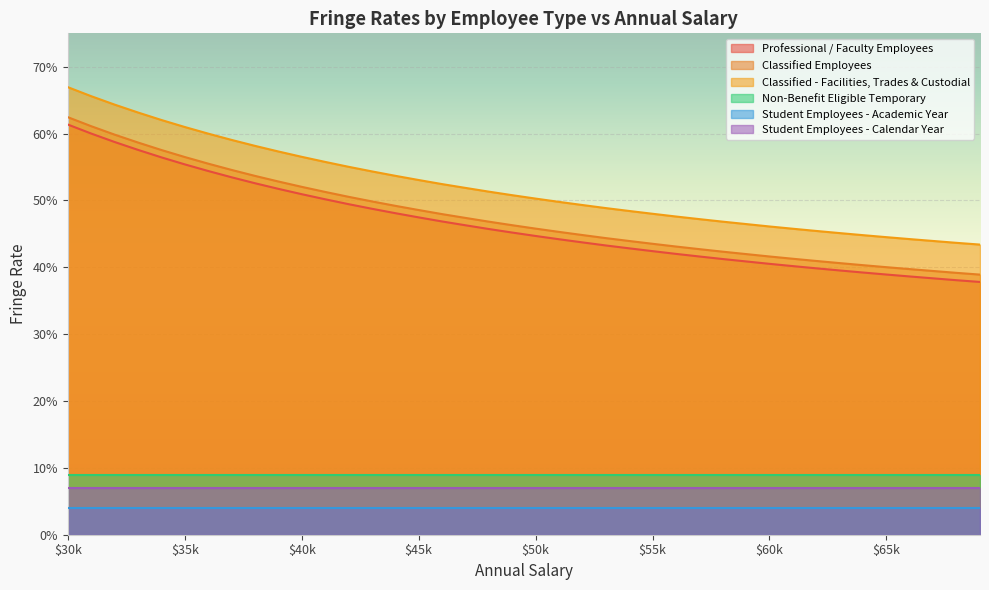

What is the difference between the Classified Employees values at 47000 and 59000?

0.1